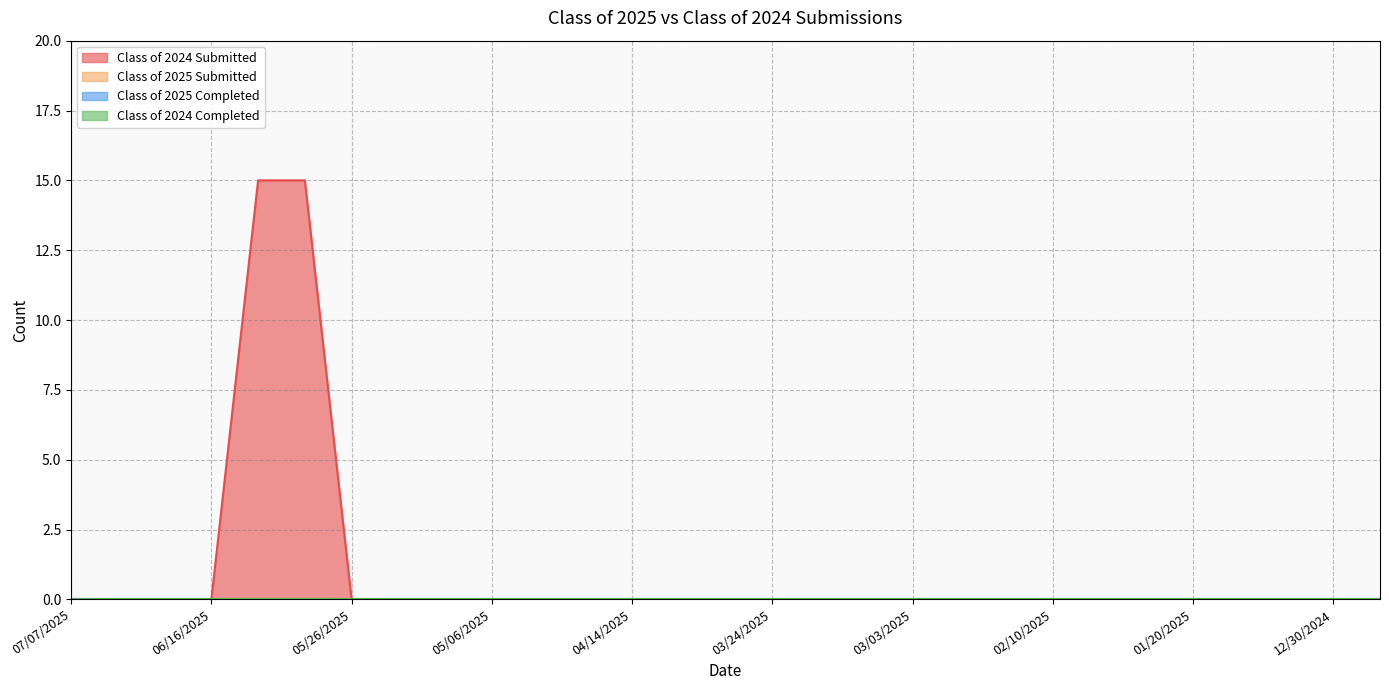

Between 03/17/2025 and 06/21/2025, which is larger?

03/17/2025